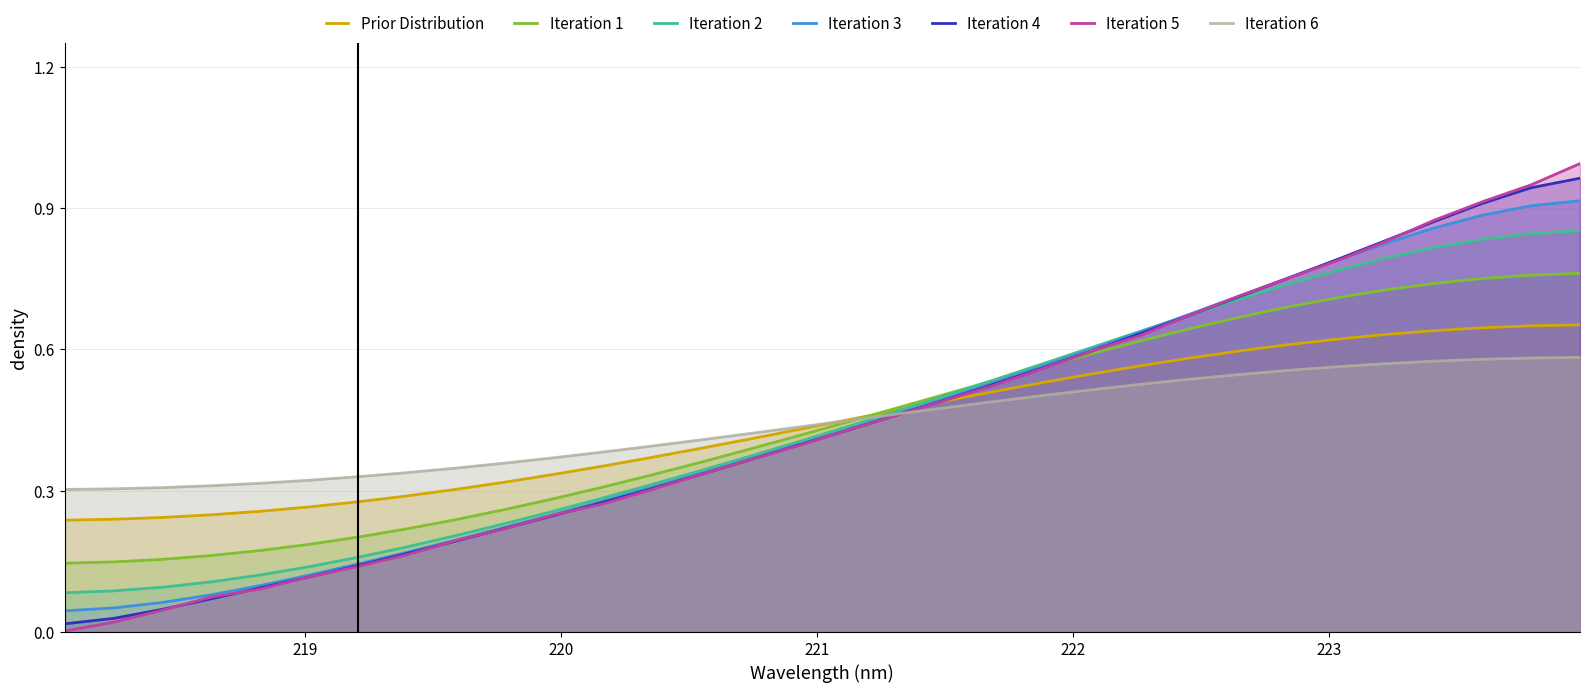

True or false: x has more than 2 interior local peaks.

False